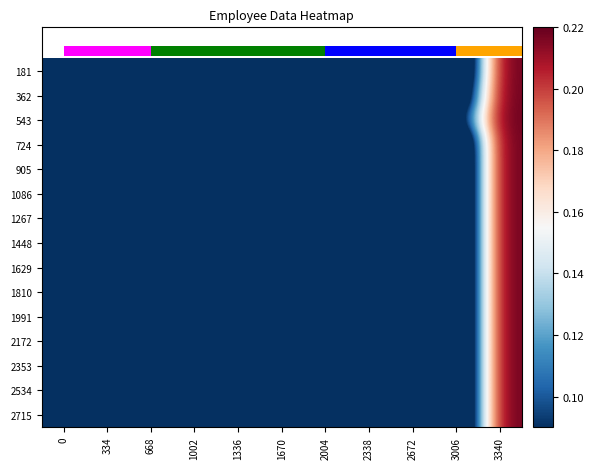

Is the value of 362 at 668 greater than the value of 2715 at 0?

No